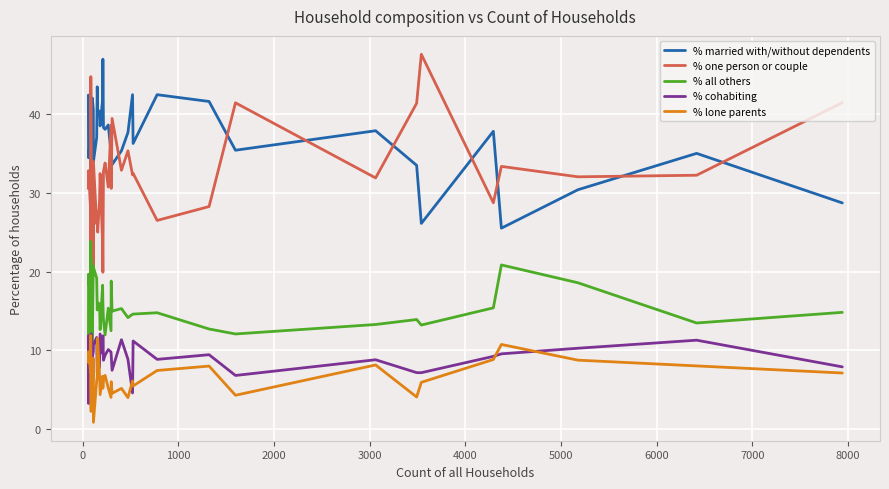

What is the spread (max minus min) of values at 17?

35.1